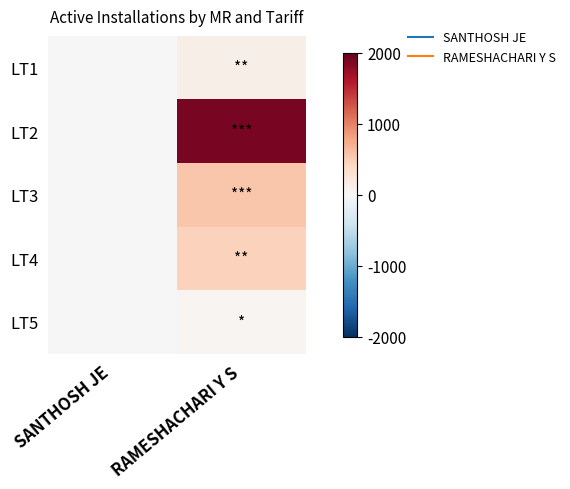

Reading right to left, transcribe all the data shown in this chart.

LT1: RAMESHACHARI Y S=111	SANTHOSH JE=0
LT2: RAMESHACHARI Y S=1891	SANTHOSH JE=0
LT3: RAMESHACHARI Y S=553	SANTHOSH JE=0
LT4: RAMESHACHARI Y S=460	SANTHOSH JE=0
LT5: RAMESHACHARI Y S=38	SANTHOSH JE=0